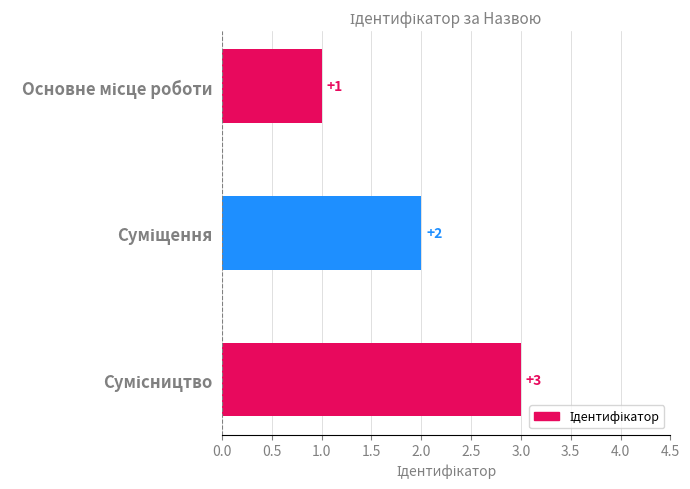

What is the value of the 3rd bar from the top?

3